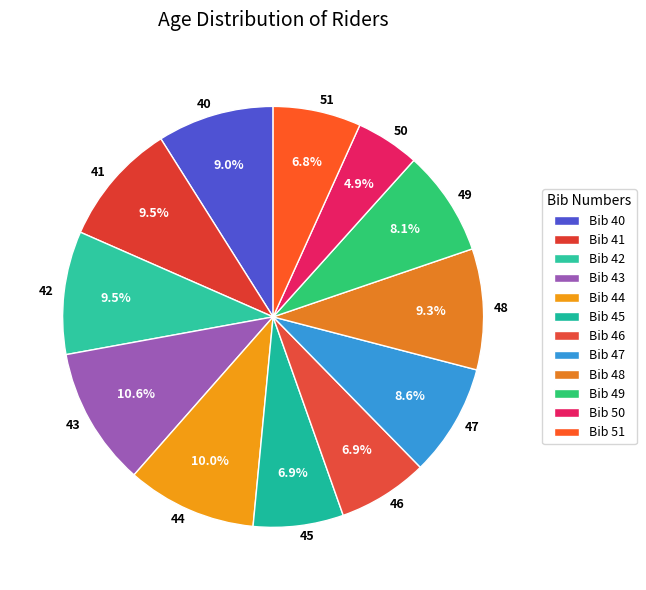

Is the sum of 42 and 45 greater than half?

No